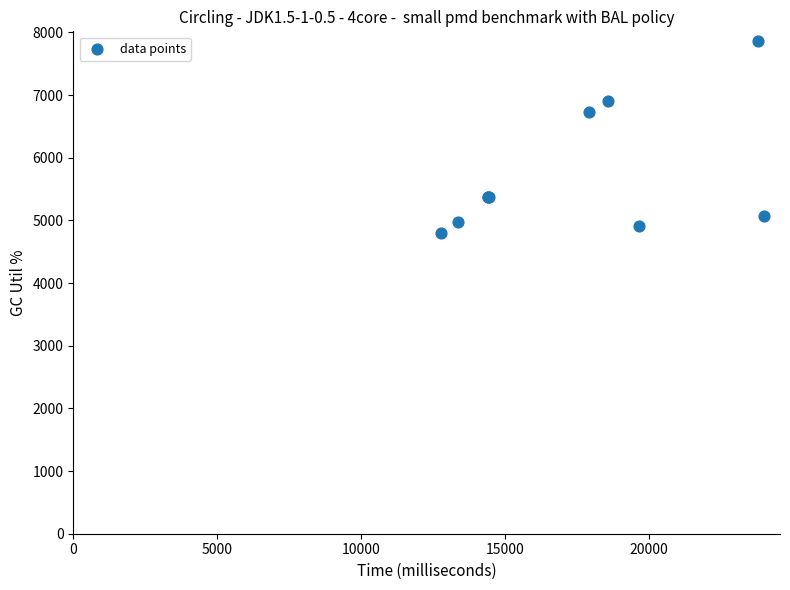

What Y value in the scatter plot is closest to 6332?

6727